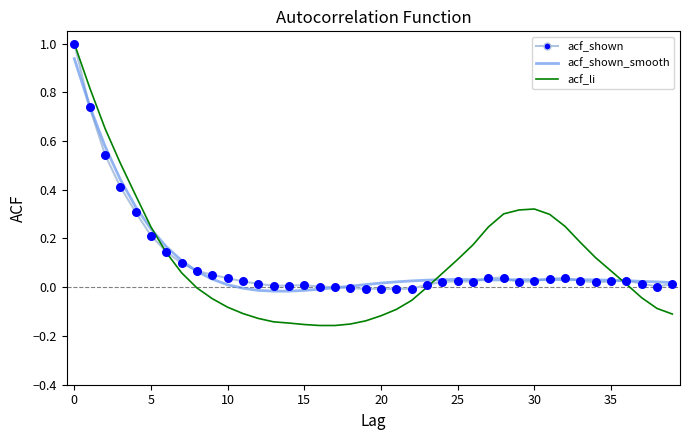

Which series has the largest range (max minus min)?

acf_li